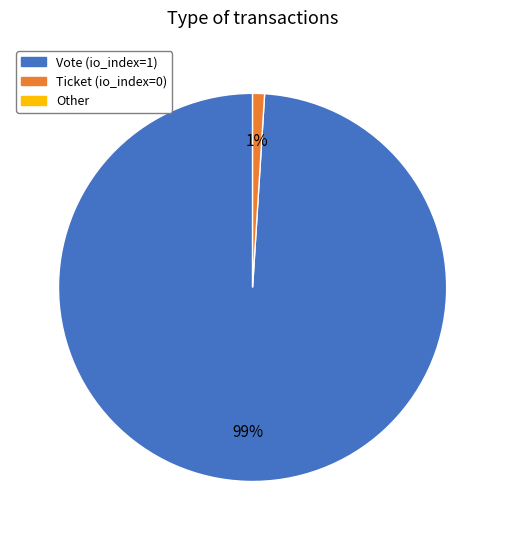

To the nearest percent, what is the average slice percentage?

50%